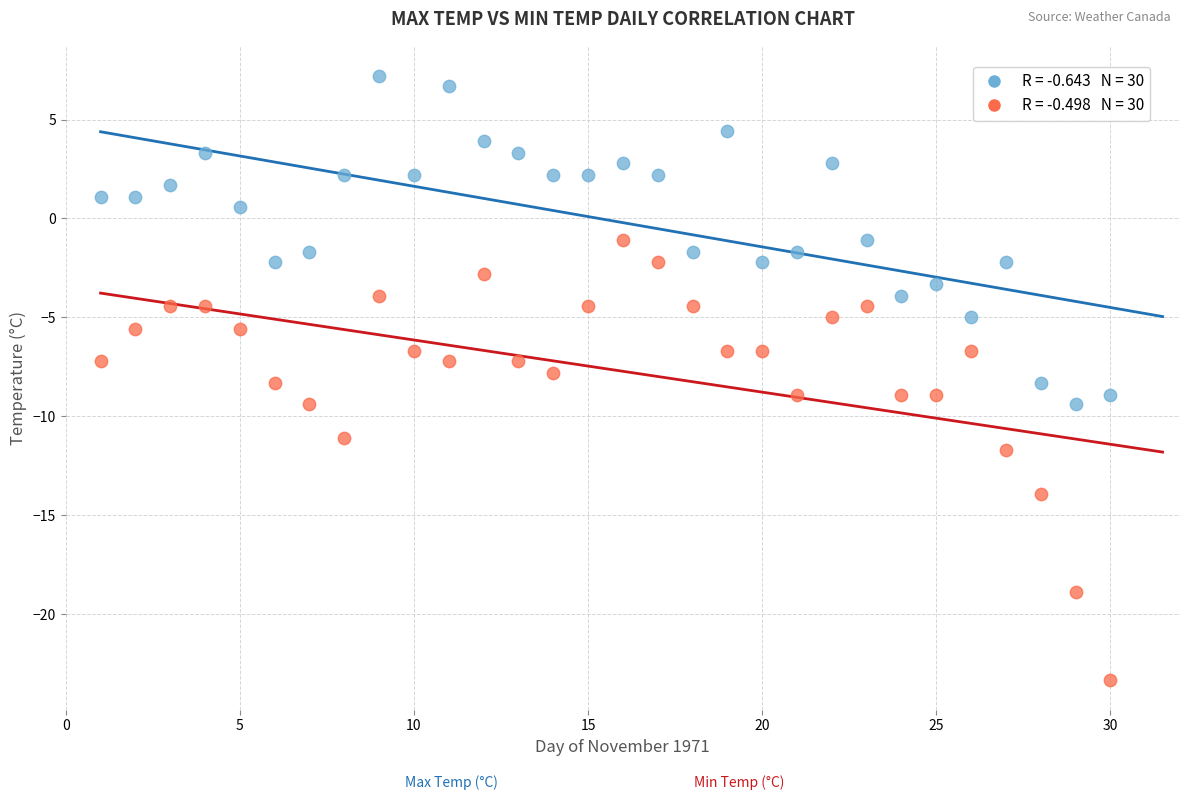

Across all data points, what is the range of X values (max minus min)?

29.0